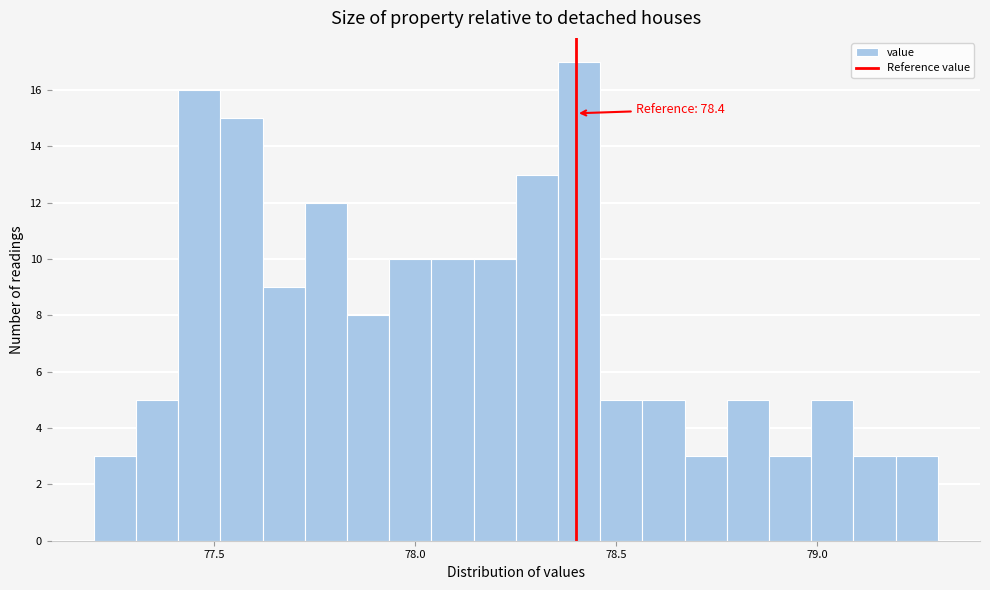

Around what value on the x-axis is the tallest bar? Give the approximate position of its centre, as read against the axis.

78.40